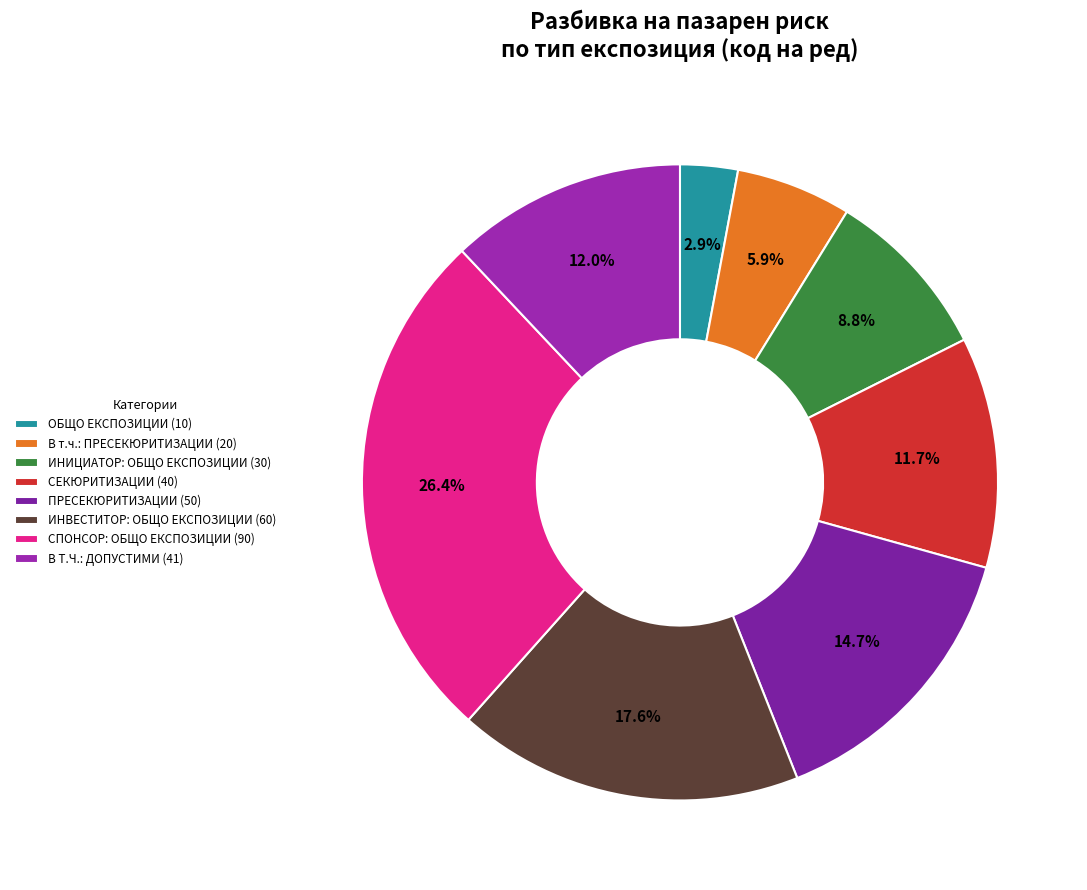

Count the number of slices in the pie.

8